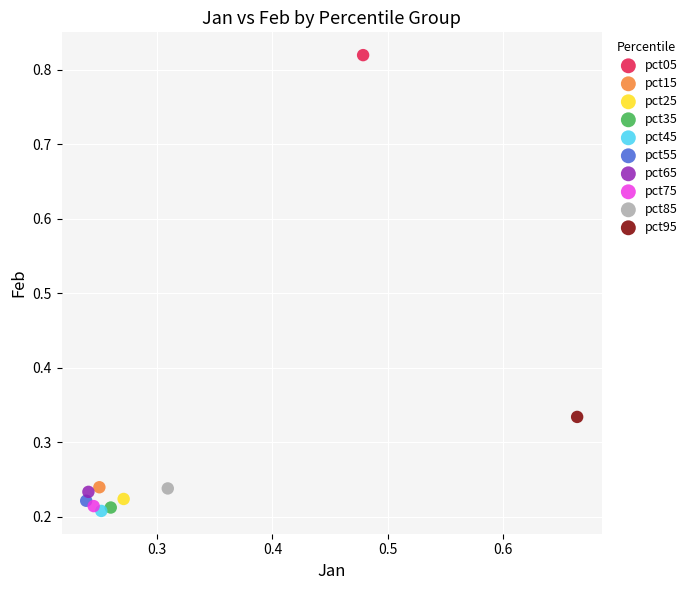

What are all the series names shown in the legend?

pct05, pct15, pct25, pct35, pct45, pct55, pct65, pct75, pct85, pct95